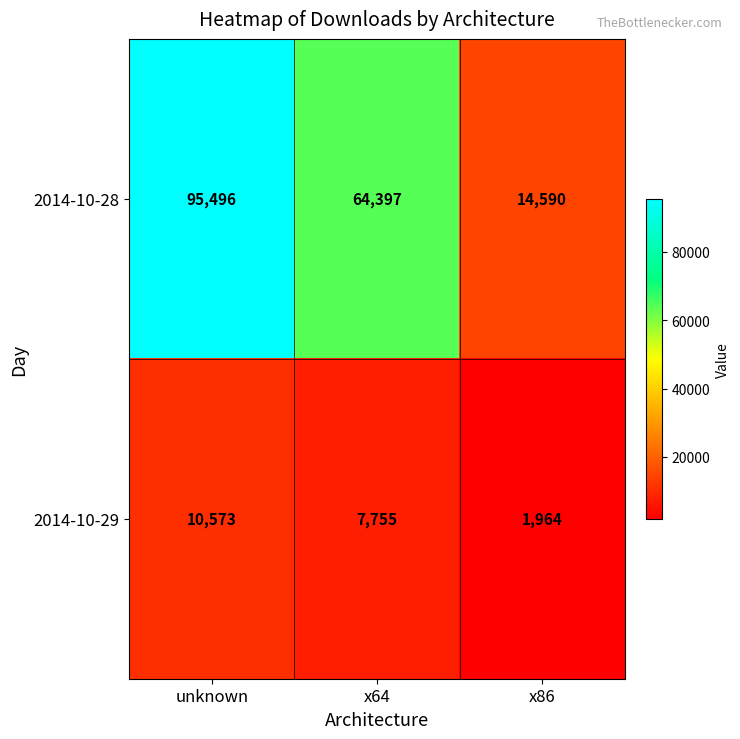

At which category does the chart reach its minimum across all series?

x86